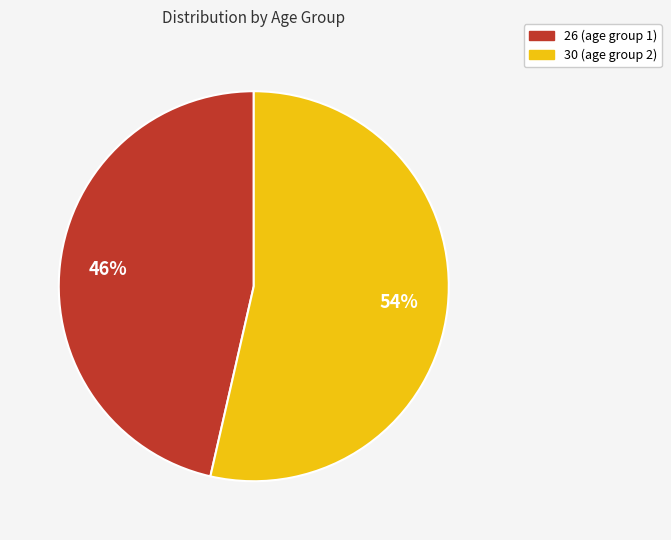

Does 26 represent more than half of the total?

No